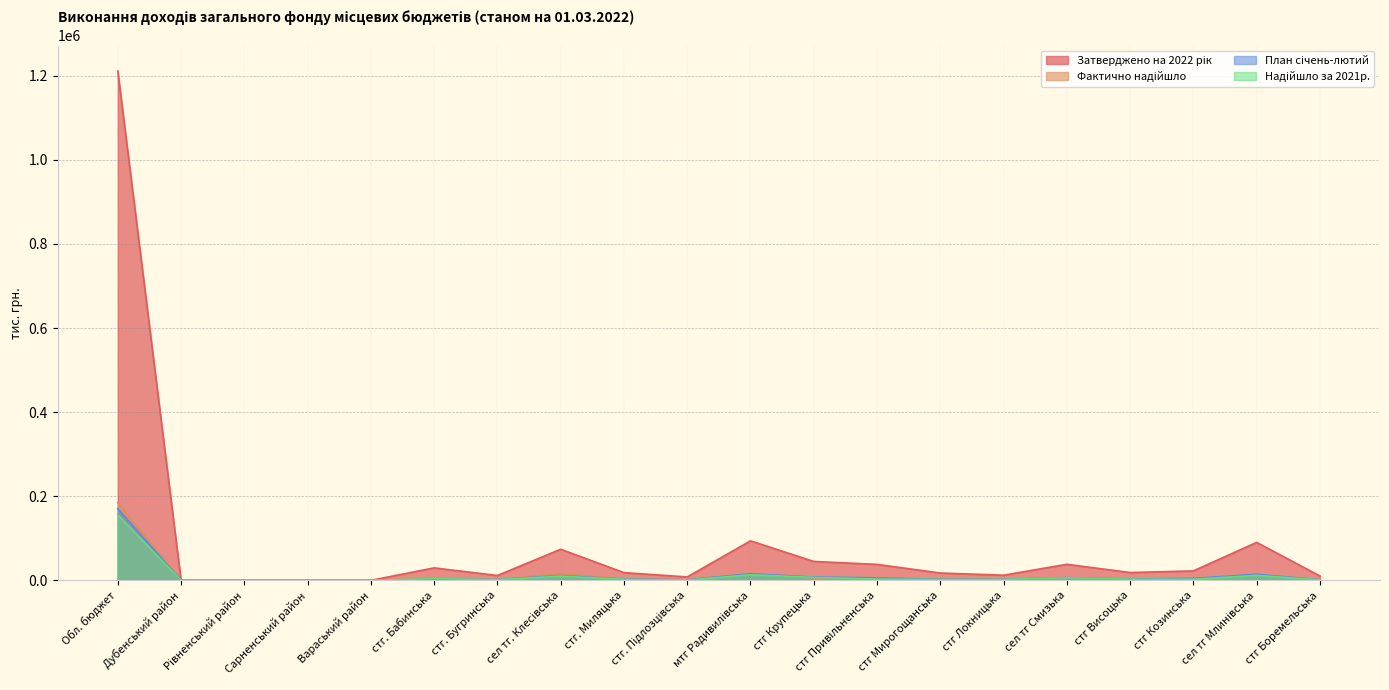

What is the lowest value of the Надійшло за 2021р. series?

22.3